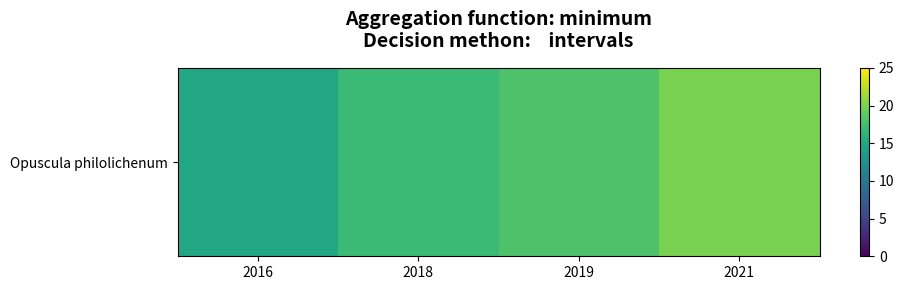

List the labels in order of value, smallest first.

2016, 2018, 2019, 2021